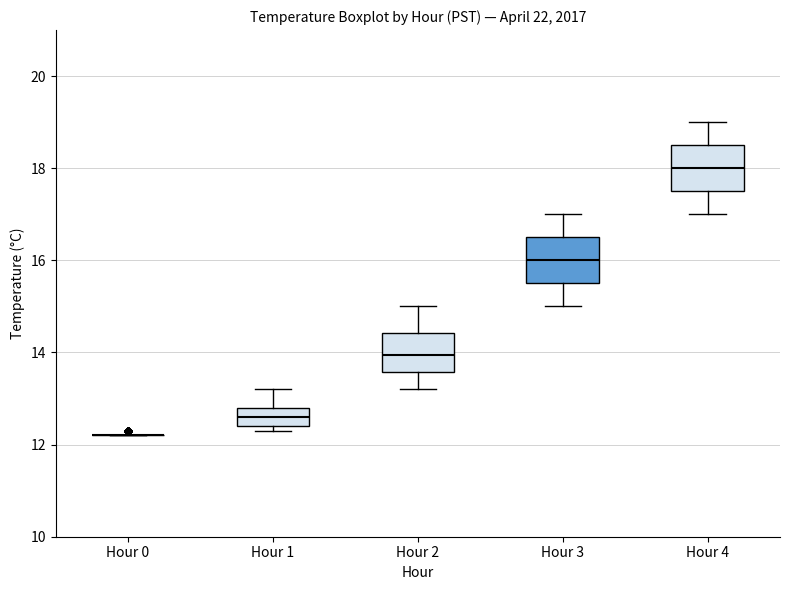

Reading left to right, read every box against the y-axis: the position of its median line, the range the box covers, and the ends of its whiskers. The values are not printed on the chart, so give them approximately, as read against the axis.

Hour 0: box collapsed to a line at 12.2, whiskers 12.2 to 12.2
Hour 1: median 12.6, box 12.4 to 12.8, whiskers 12.4 (just below the box's lower edge) to 13.2
Hour 2: median 14.0, box 13.6 to 14.4, whiskers 13.2 to 15.0
Hour 3: median 16.0, box 15.6 to 16.6, whiskers 15.0 to 17.0
Hour 4: median 18.0, box 17.6 to 18.6, whiskers 17.0 to 19.0